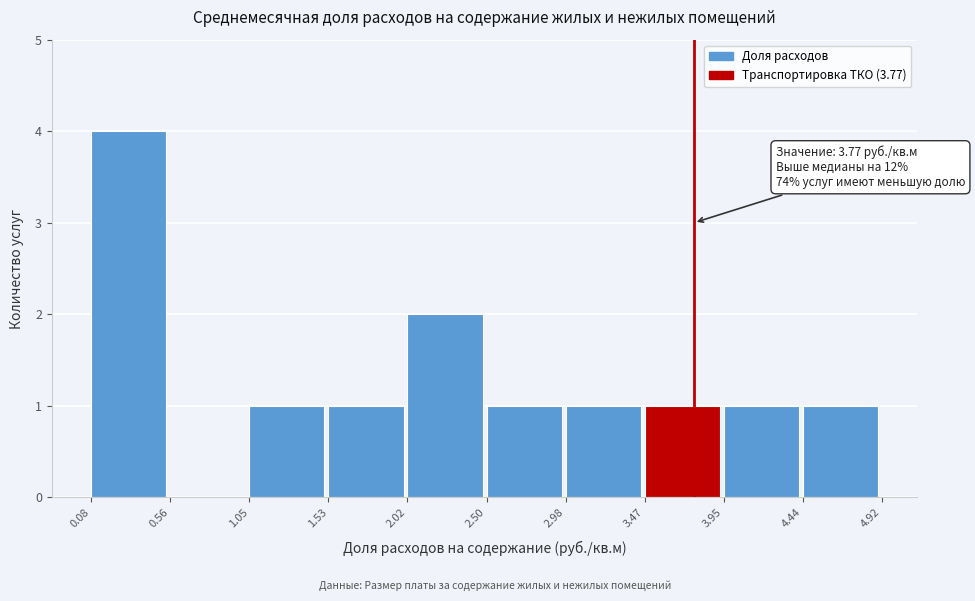

Over which range of the x-axis is the bar tallest?

0.08 to 0.56